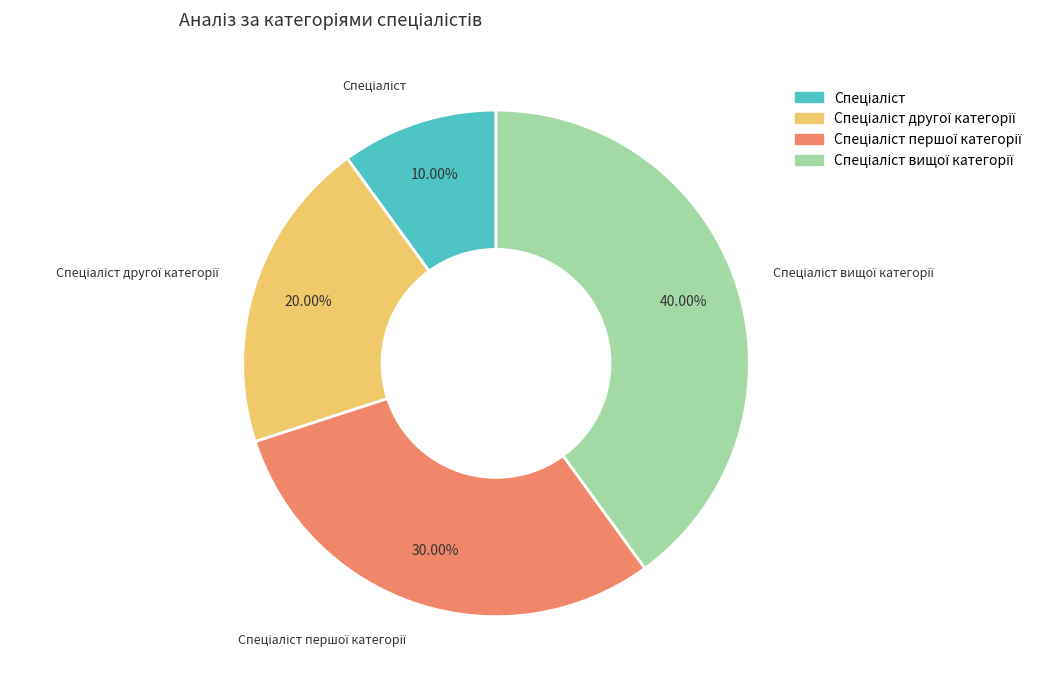

Is there any slice that represents more than half of the pie?

No